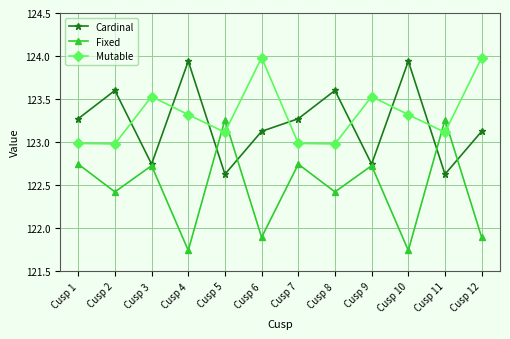

How many times do Cardinal and Mutable cross each other?

7